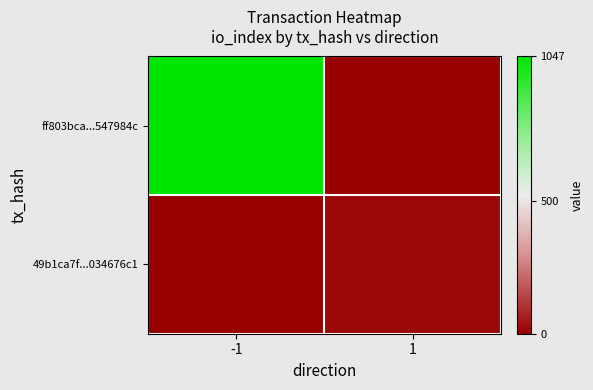

At which category is the sum across all series the highest?

-1